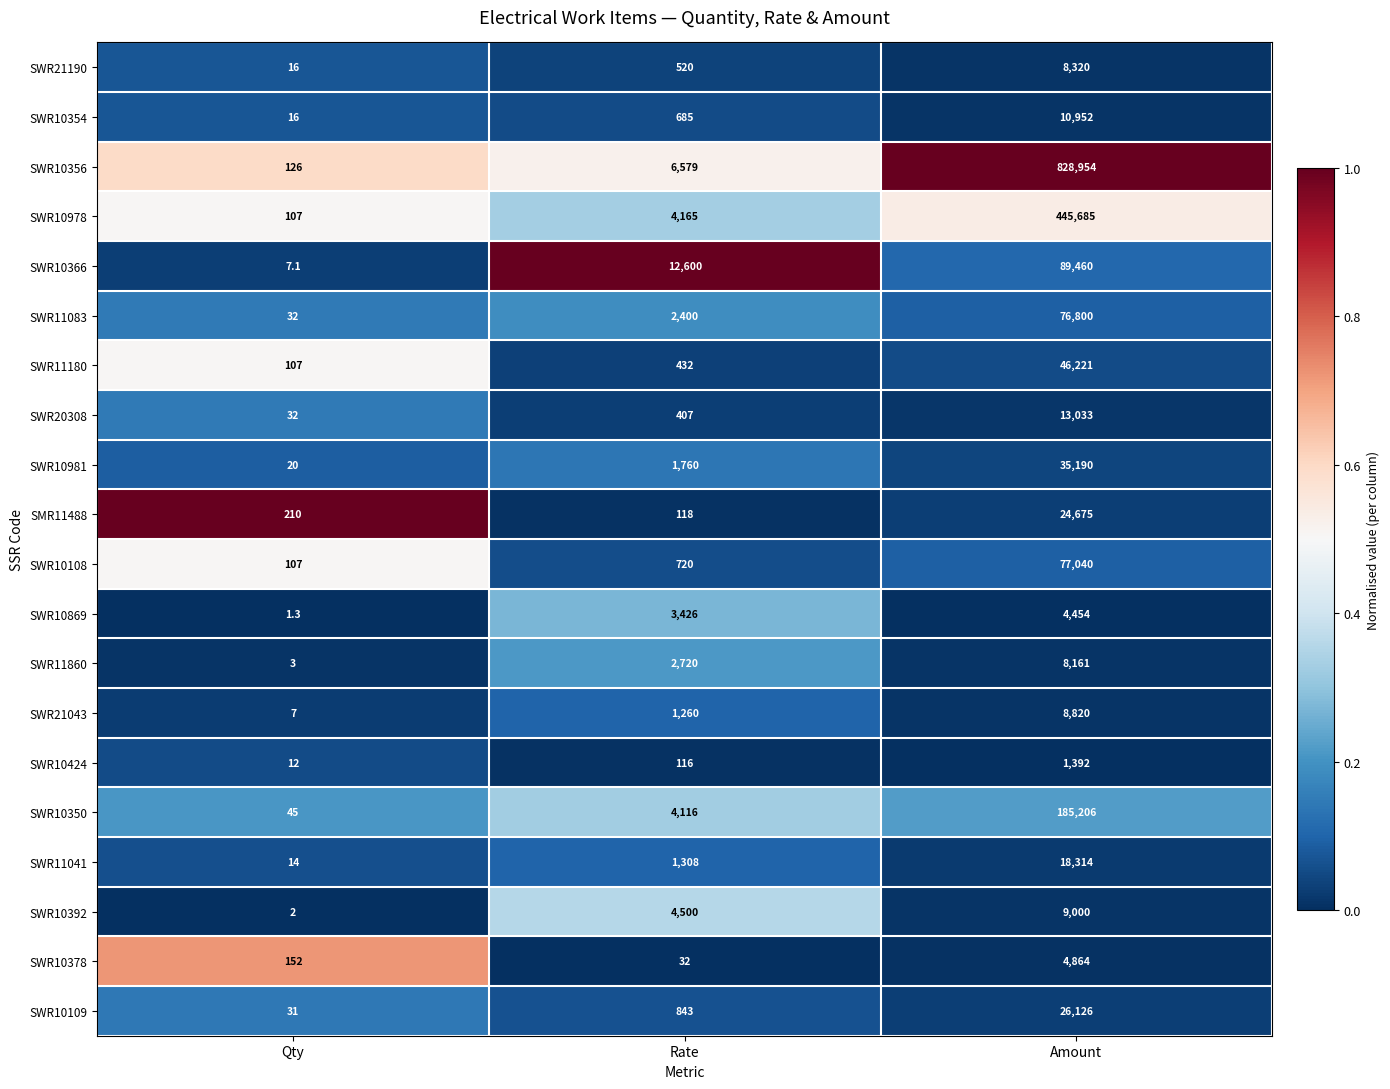

True or false: SWR10378 has a value of 75.9 at Qty.

False